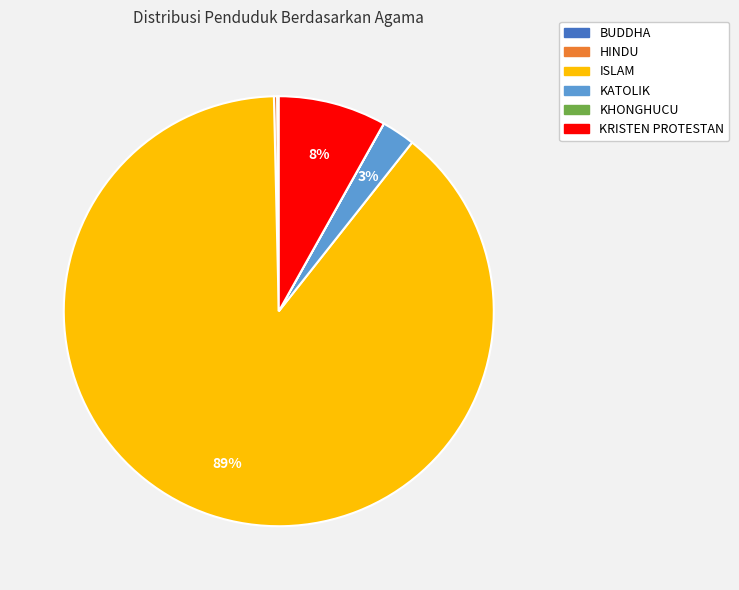

Is it true that KRISTEN PROTESTAN is 22% of the pie?

False